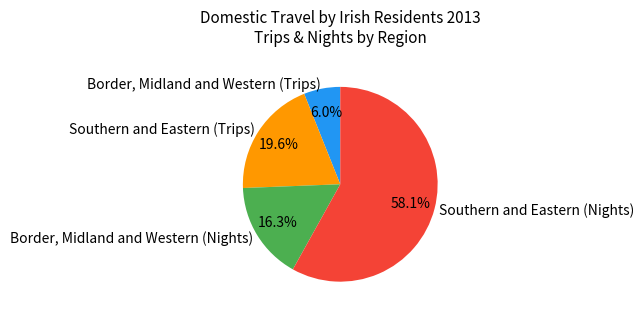

Approximately how many times larger is the value at Border, Midland and Western (Trips) compared to Southern and Eastern (Trips)?

0.3